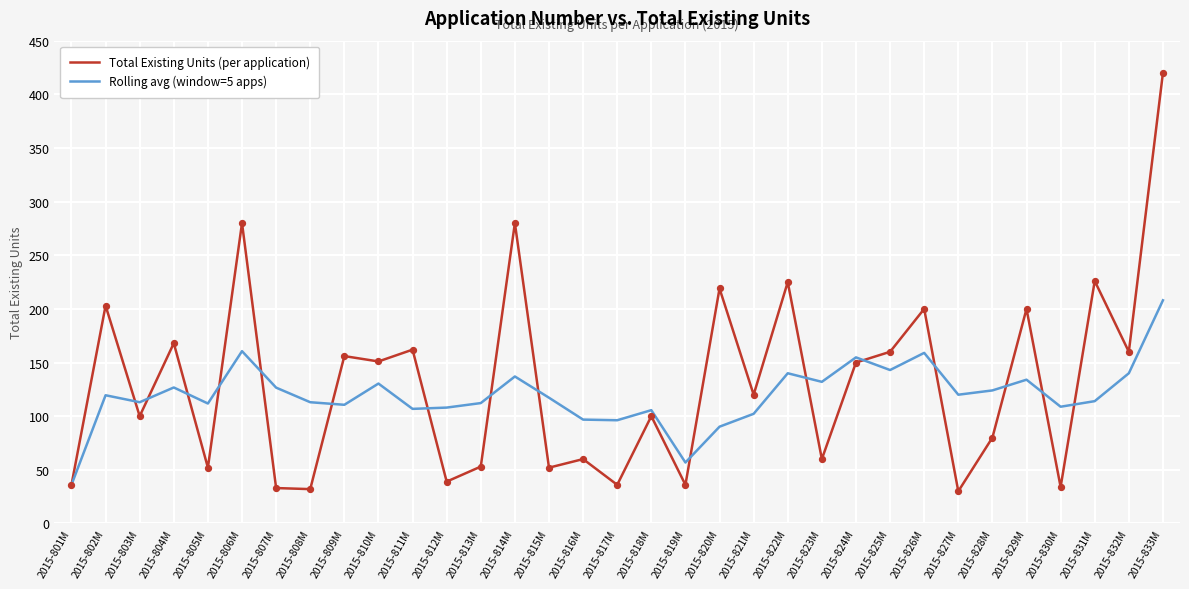

What are all the series names shown in the legend?

Total Existing Units (per application), Rolling avg (window=5 apps)